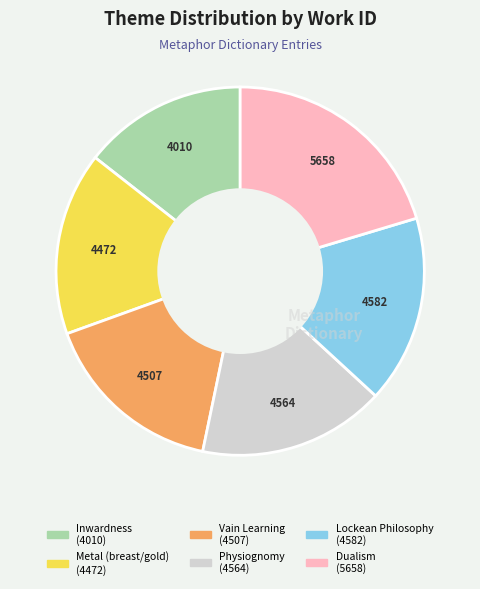

How many slices are in this pie chart?

6